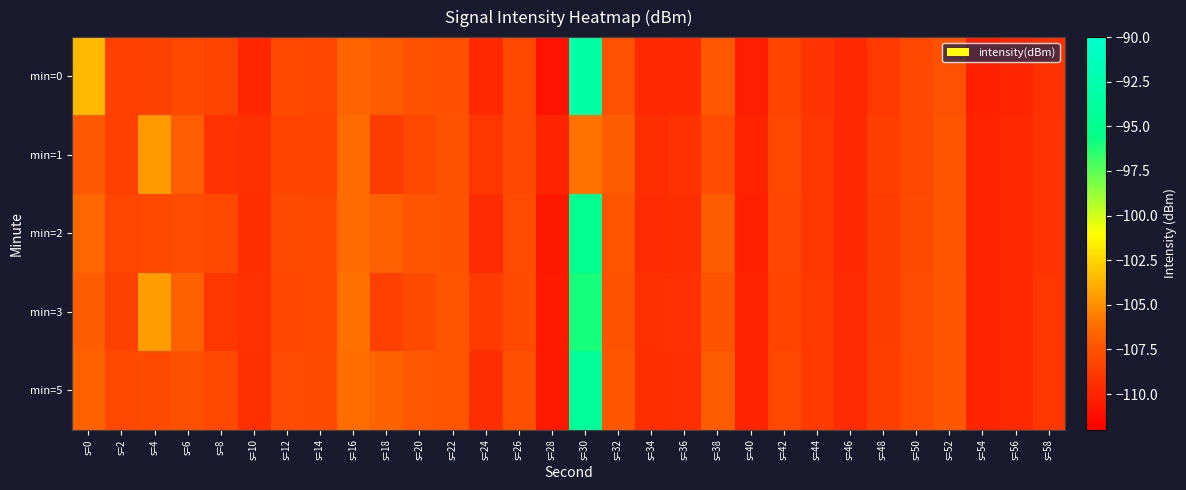

Reading left to right, extract all data points from this chart.

min=0: s=0=-103.4	s=2=-108.5	s=4=-108.4	s=6=-108.1	s=8=-108.3	s=10=-109.9	s=12=-108.1	s=14=-108.2	s=16=-106.6	s=18=-106.9	s=20=-107.5	s=22=-107.7	s=24=-109.8	s=26=-108.0	s=28=-110.9	s=30=-93.0	s=32=-107.6	s=34=-109.8	s=36=-109.7	s=38=-107.3	s=40=-110.4	s=42=-108.4	s=44=-109.1	s=46=-109.8	s=48=-108.9	s=50=-108.1	s=52=-107.6	s=54=-110.2	s=56=-109.9	s=58=-109.3
min=1: s=0=-107.2	s=2=-108.5	s=4=-104.6	s=6=-106.9	s=8=-109.1	s=10=-109.4	s=12=-108.4	s=14=-108.2	s=16=-106.3	s=18=-108.7	s=20=-108.0	s=22=-107.5	s=24=-109.0	s=26=-108.0	s=28=-110.0	s=30=-106.0	s=32=-107.0	s=34=-109.5	s=36=-109.2	s=38=-107.8	s=40=-110.0	s=42=-108.1	s=44=-109.0	s=46=-109.7	s=48=-108.6	s=50=-108.0	s=52=-107.4	s=54=-110.1	s=56=-109.8	s=58=-109.1
min=2: s=0=-106.5	s=2=-108.2	s=4=-108.0	s=6=-107.8	s=8=-108.1	s=10=-109.5	s=12=-107.9	s=14=-108.0	s=16=-106.3	s=18=-106.7	s=20=-107.3	s=22=-107.5	s=24=-109.6	s=26=-107.8	s=28=-110.7	s=30=-95.0	s=32=-107.4	s=34=-109.6	s=36=-109.5	s=38=-107.1	s=40=-110.2	s=42=-108.2	s=44=-109.0	s=46=-109.7	s=48=-108.7	s=50=-107.9	s=52=-107.4	s=54=-110.1	s=56=-109.8	s=58=-109.1
min=3: s=0=-107.0	s=2=-108.4	s=4=-104.5	s=6=-106.8	s=8=-109.0	s=10=-109.3	s=12=-108.2	s=14=-108.1	s=16=-106.1	s=18=-108.5	s=20=-107.9	s=22=-107.4	s=24=-108.8	s=26=-107.9	s=28=-110.5	s=30=-96.0	s=32=-107.5	s=34=-109.4	s=36=-109.3	s=38=-107.5	s=40=-110.1	s=42=-108.3	s=44=-108.9	s=46=-109.6	s=48=-108.7	s=50=-107.8	s=52=-107.3	s=54=-110.0	s=56=-109.7	s=58=-109.0
min=5: s=0=-106.8	s=2=-108.0	s=4=-107.9	s=6=-107.7	s=8=-108.0	s=10=-109.4	s=12=-107.8	s=14=-107.9	s=16=-106.2	s=18=-106.6	s=20=-107.2	s=22=-107.4	s=24=-109.5	s=26=-107.7	s=28=-110.6	s=30=-94.0	s=32=-107.3	s=34=-109.5	s=36=-109.4	s=38=-107.0	s=40=-110.1	s=42=-108.1	s=44=-108.9	s=46=-109.6	s=48=-108.6	s=50=-107.8	s=52=-107.3	s=54=-110.0	s=56=-109.7	s=58=-109.0